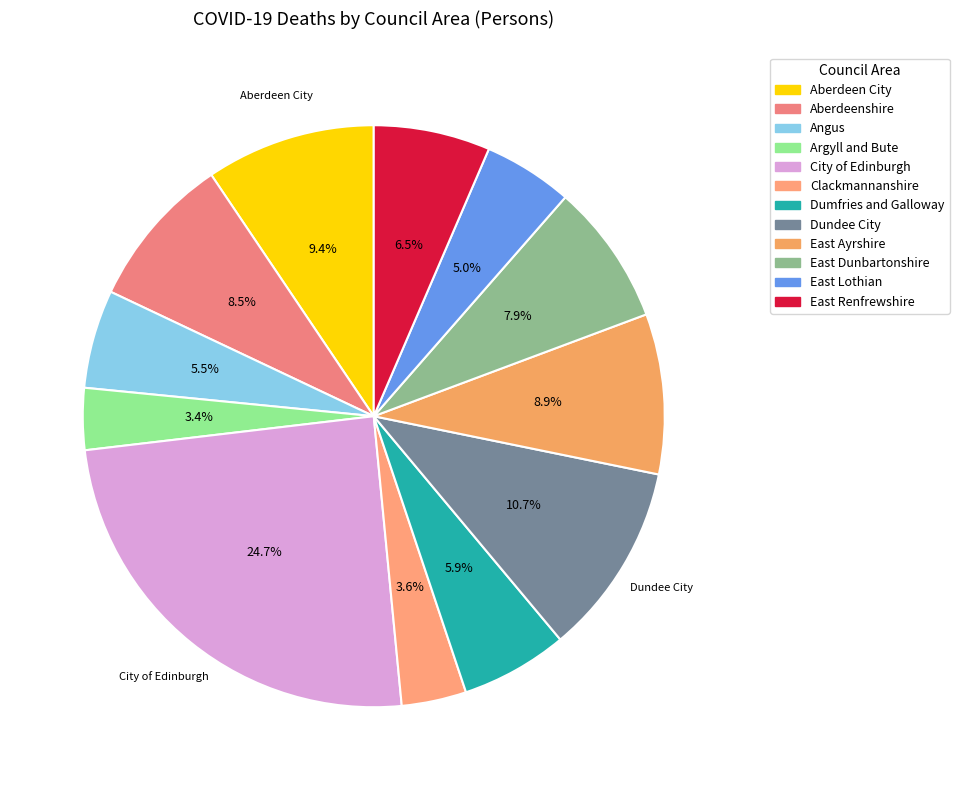

To the nearest percent, what is the average slice percentage?

8%